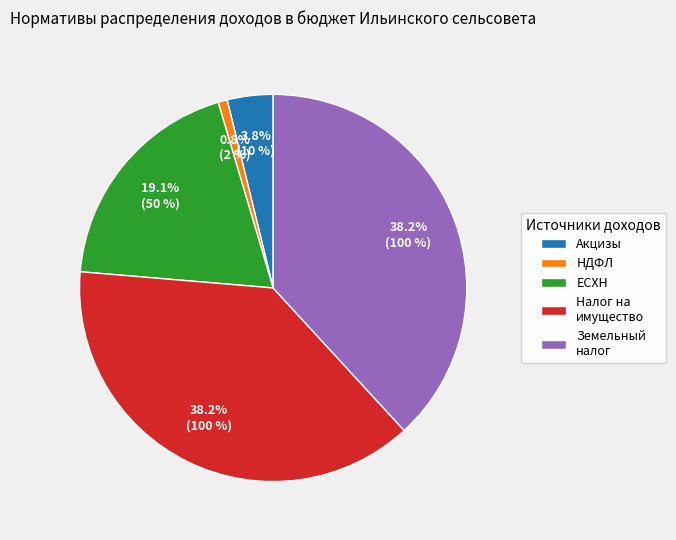

Do Земельный налог and Акцизы together represent more than half of the pie?

No